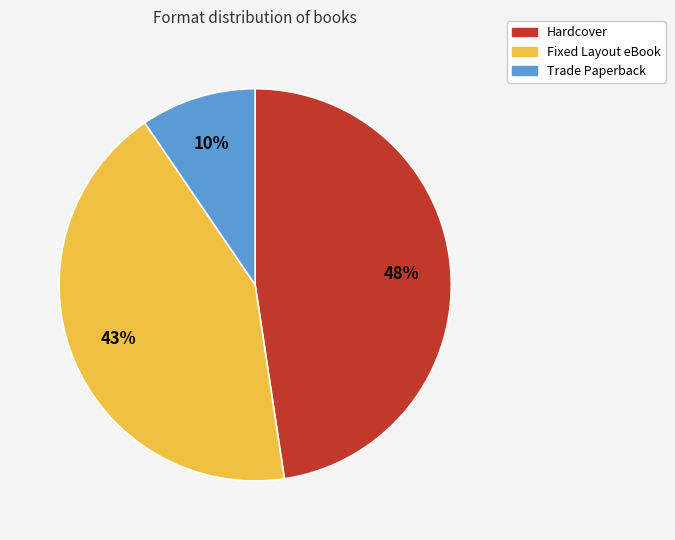

What is the largest slice in the pie chart?

Hardcover